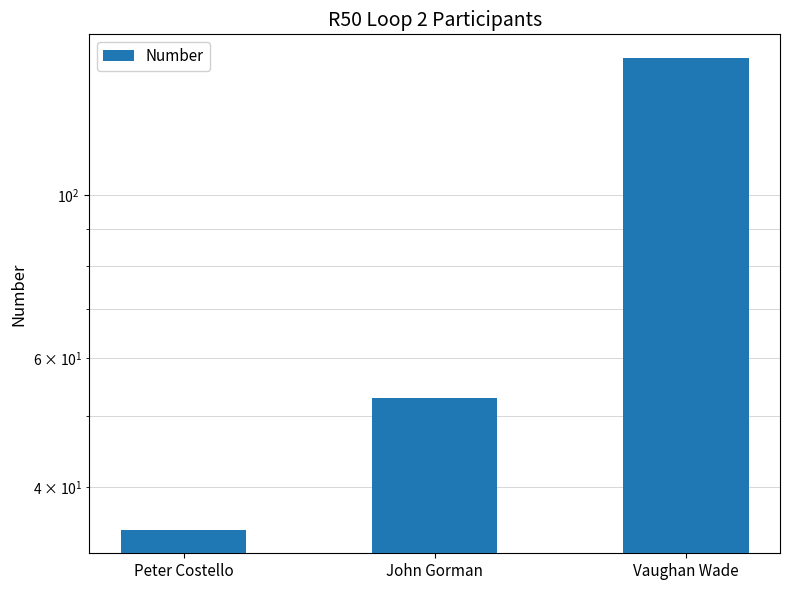

What is the sum of the values at Vaughan Wade and John Gorman?

207